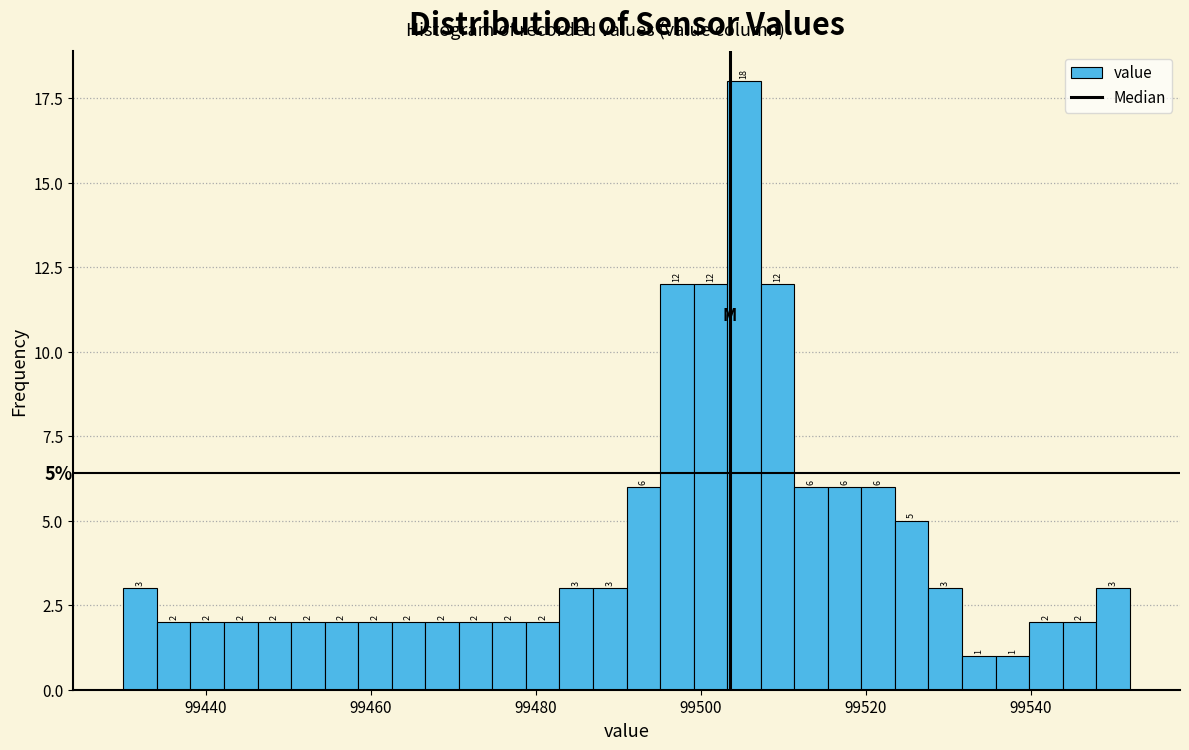

Around what value on the x-axis is the tallest bar? Give the approximate position of its centre, as read against the axis.

99506